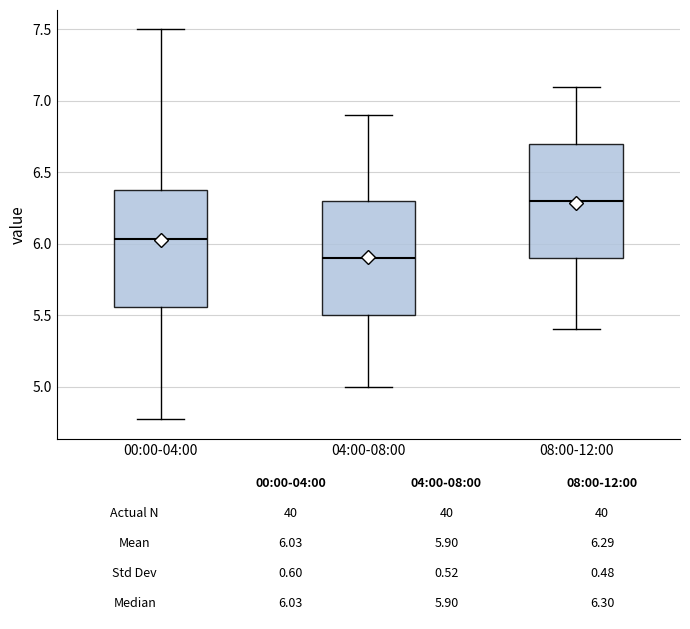

Which box's median line is the lowest?

04:00-08:00